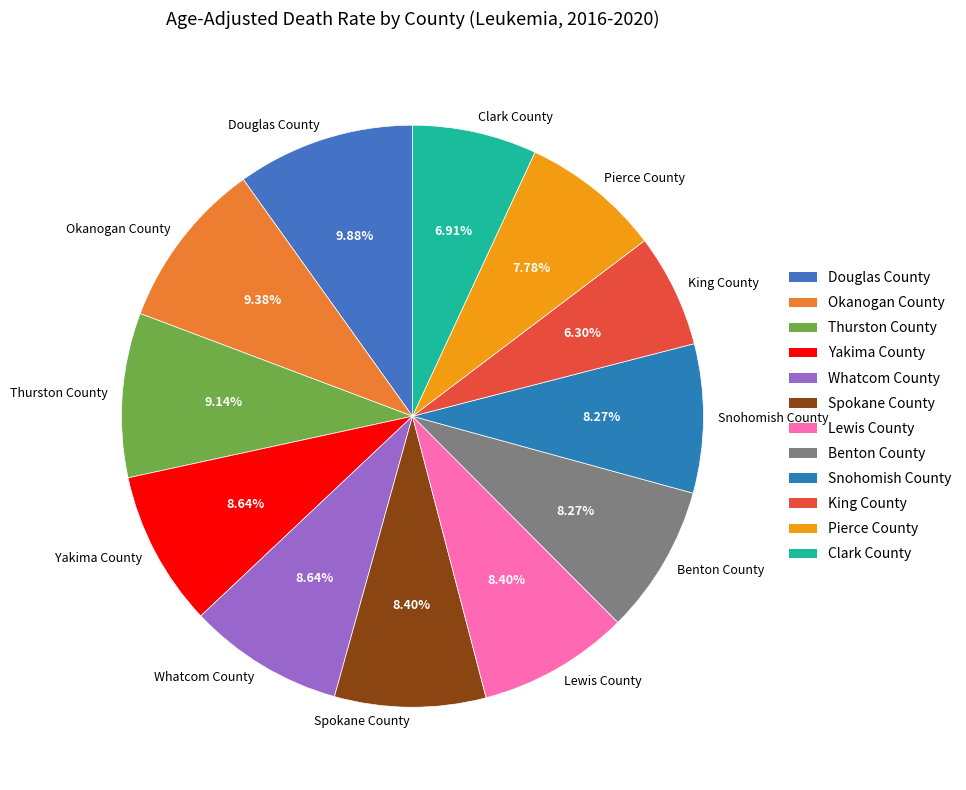

How many slices are in this pie chart?

12